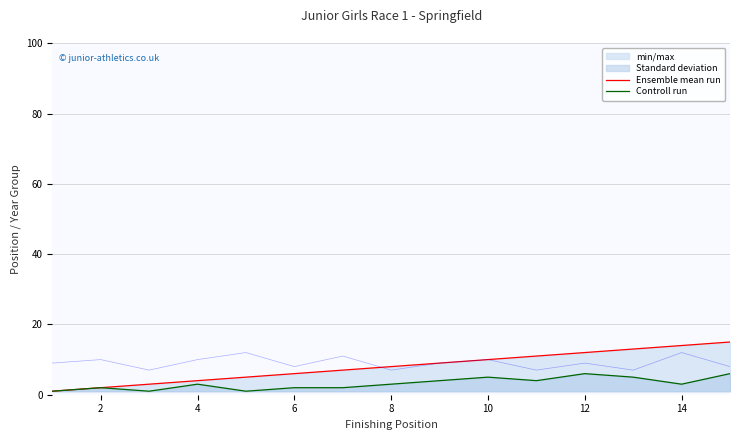

The Ensemble mean run series shows 24 at 14. True or false?

False